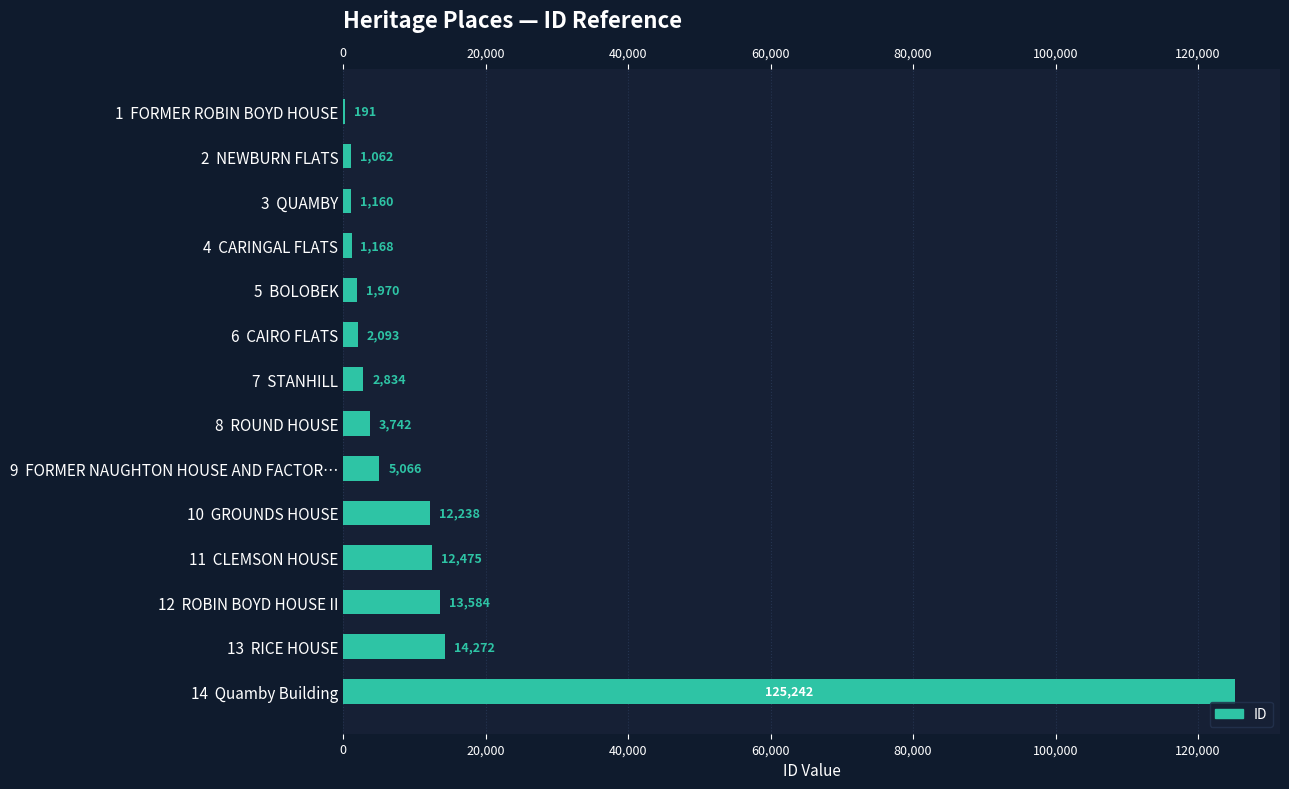

What is the difference between the values at 6 CAIRO FLATS and 9 FORMER NAUGHTON HOUSE AND FACTOR…?

2973